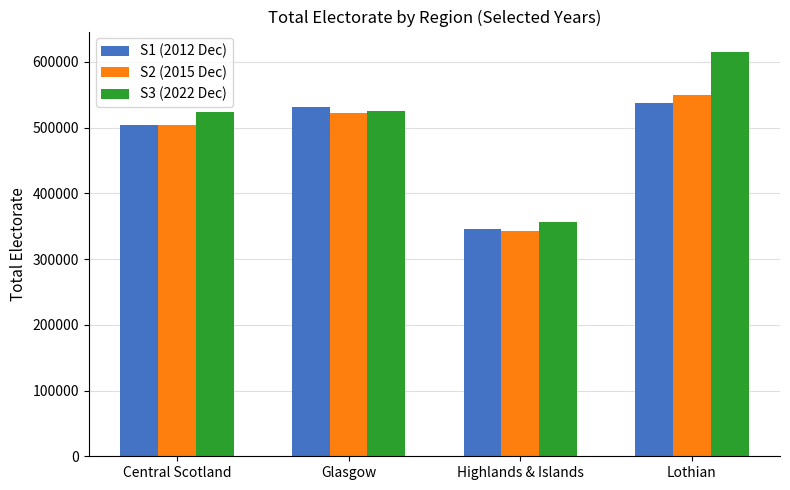

At how many categories does at least one series exceed 406221?

3